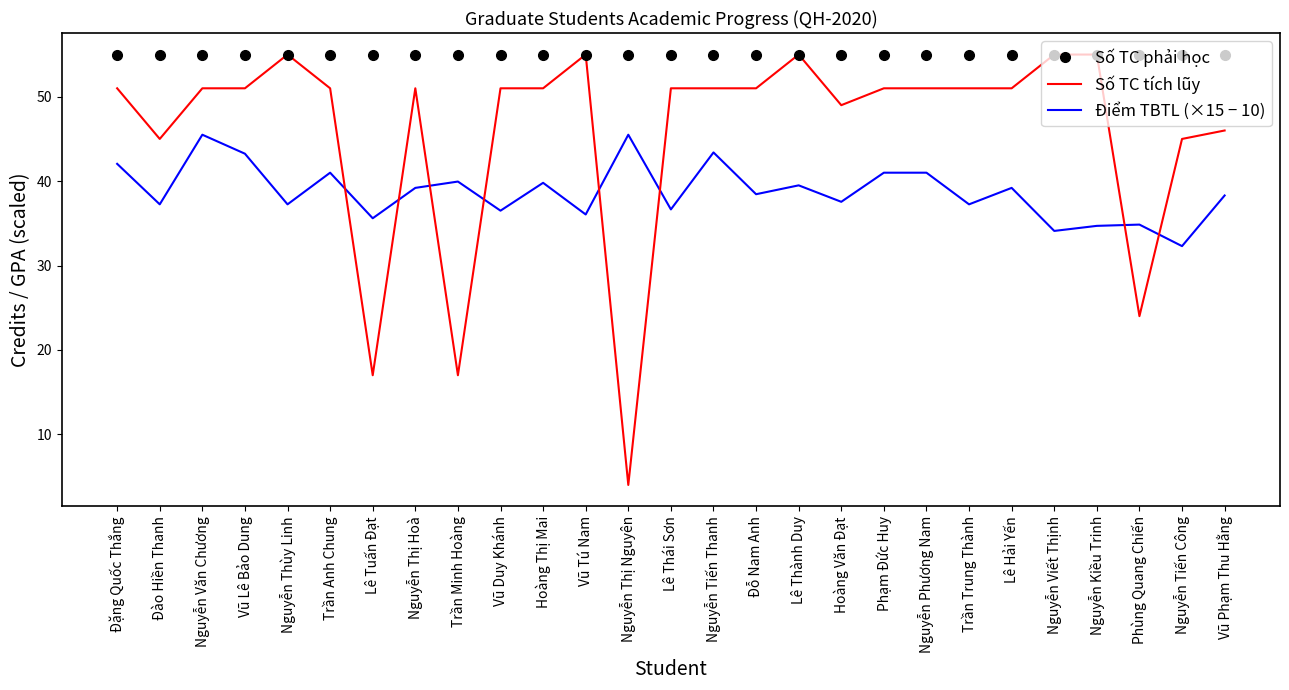

What is the approximate value of Số TC phải học at Nguyễn Thùy Linh?

55.0